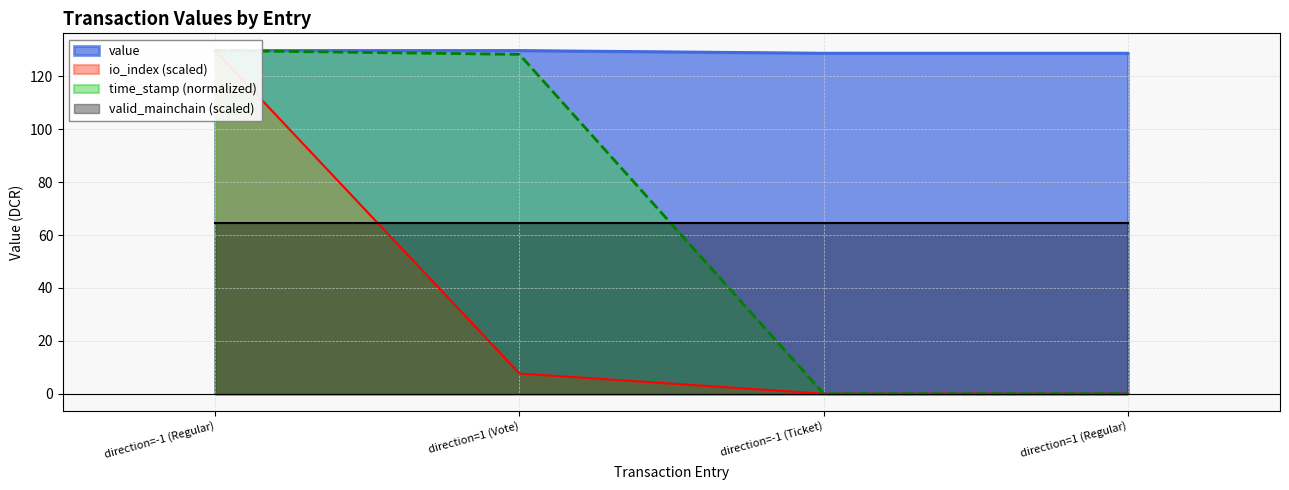

True or false: value and time_stamp intersect in this chart.

False